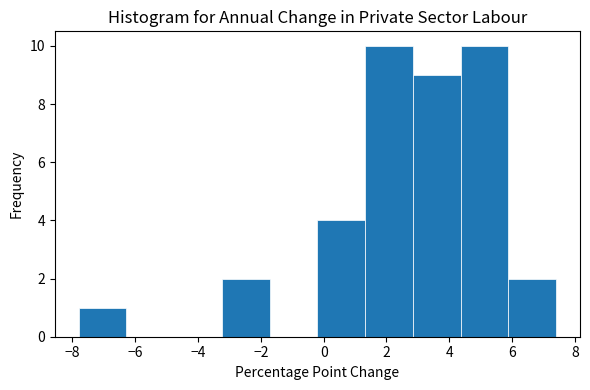

Reading left to right, transcribe this chart: for each bar, give the range it covers on the x-axis and its height. Neither the bar edges nor the heights are printed on the chart, so give them approximately, as read against the axes.

-7.80 to -6.28: 1
-6.28 to -4.76: 0
-4.76 to -3.24: 0
-3.24 to -1.72: 2
-1.72 to -0.20: 0
-0.20 to 1.32: 4
1.32 to 2.84: 10
2.84 to 4.36: 9
4.36 to 5.88: 10
5.88 to 7.40: 2